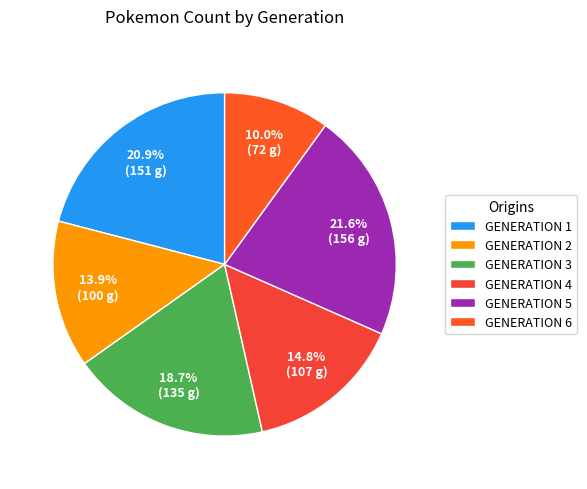

How many slices are in this pie chart?

6